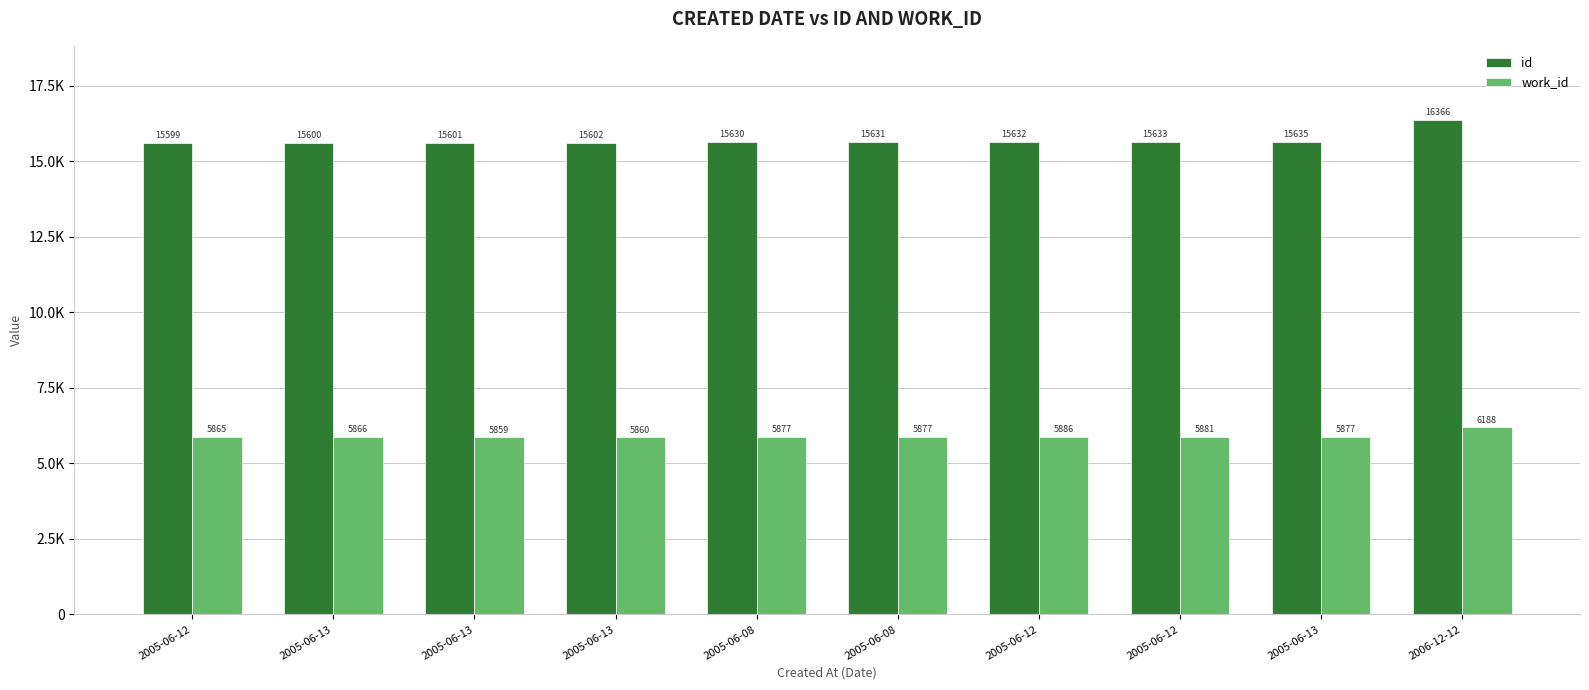

Reading right to left, what are all the values shown in this chart?

id: 2006-12-12=16366	2005-06-13=15635	2005-06-12=15633	2005-06-12=15632	2005-06-08=15631	2005-06-08=15630	2005-06-13=15602	2005-06-13=15601	2005-06-13=15600	2005-06-12=15599
work_id: 2006-12-12=6188	2005-06-13=5877	2005-06-12=5881	2005-06-12=5886	2005-06-08=5877	2005-06-08=5877	2005-06-13=5860	2005-06-13=5859	2005-06-13=5866	2005-06-12=5865